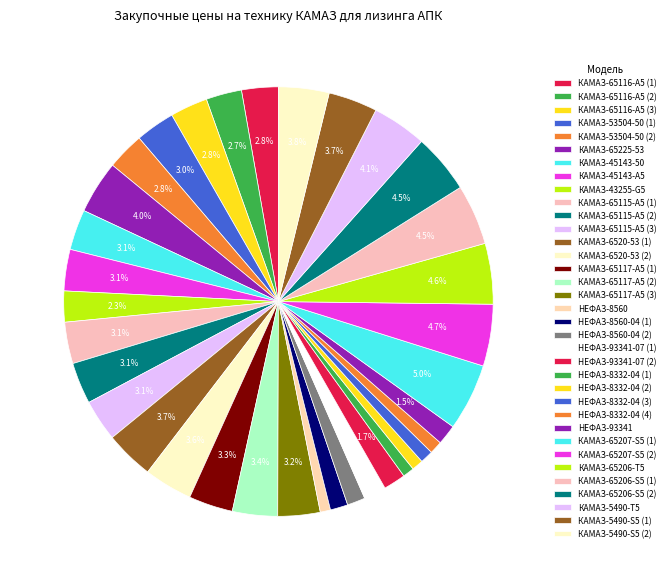

Is there any slice that represents more than half of the pie?

No